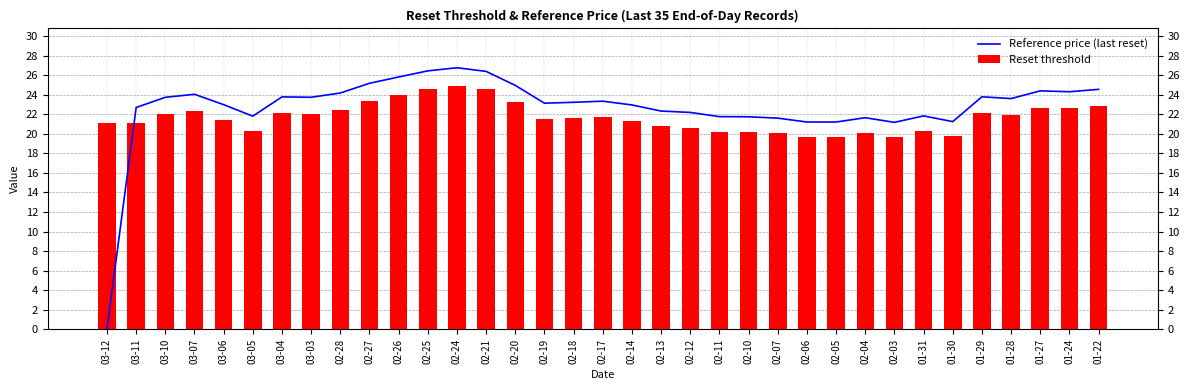

What is the label of the 24th bar from the left?

02-07